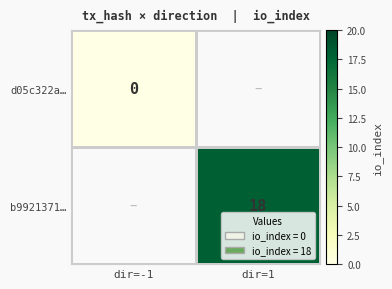

True or false: b9921371… has a value of 18 at dir=1.

True